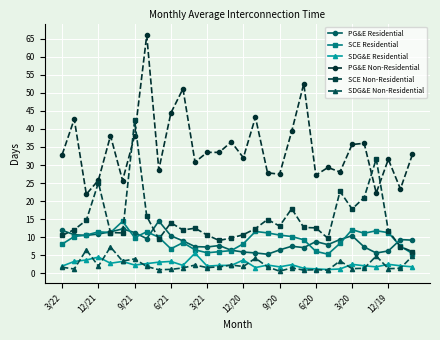

At how many categories does at least one series exceed 41?

7